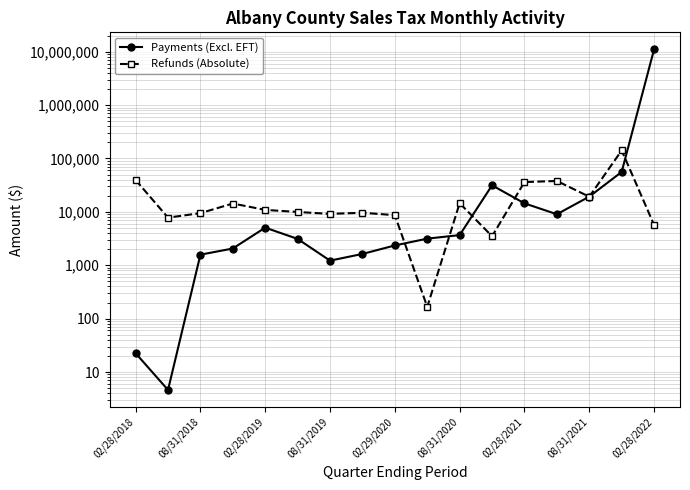

Which series ends up on top after the final intersection of Refunds (Absolute) and Payments (Excl. EFT)?

Payments (Excl. EFT)